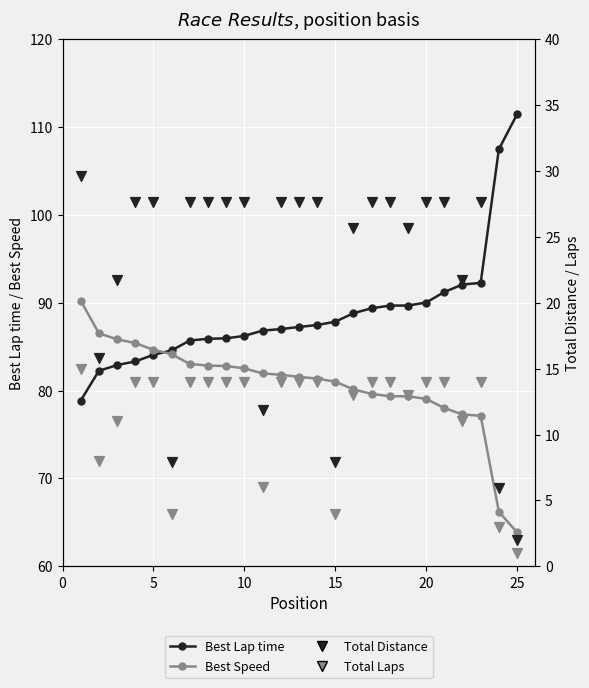

What are all the series names shown in the legend?

Best Lap time, Best Speed, Total Distance, Total Laps